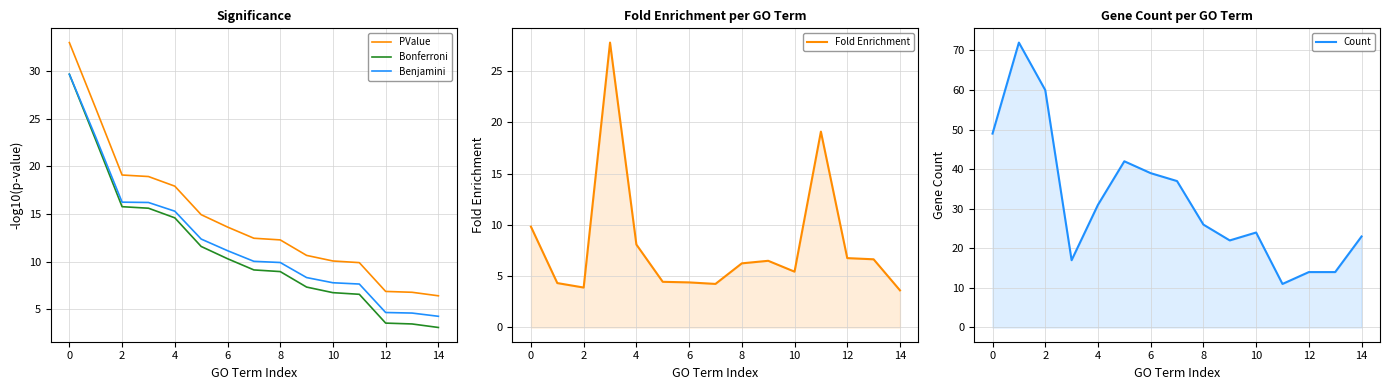

Read the Bonferroni value at 0.

29.7